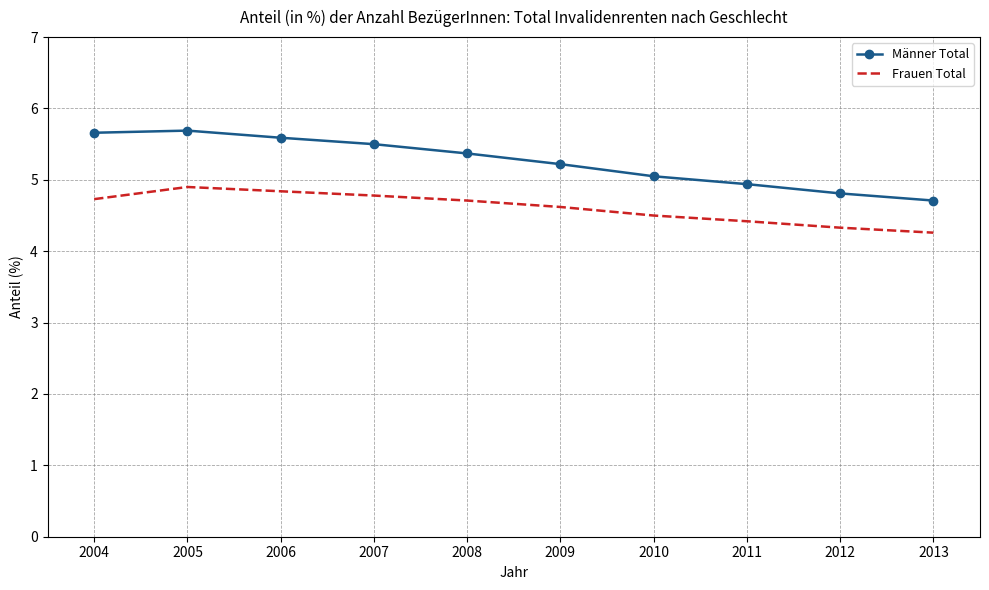

What is the difference between the maximum and minimum values in the Frauen Total series?

0.6